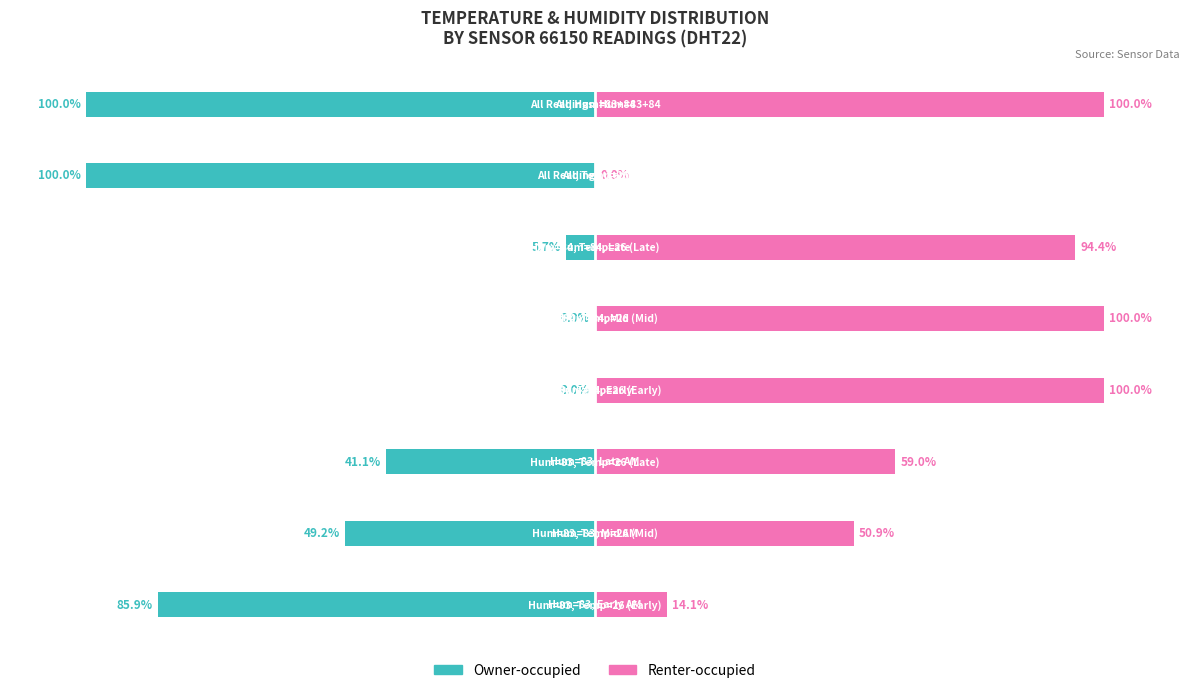

Which series has the largest range (max minus min)?

Owner-occupied